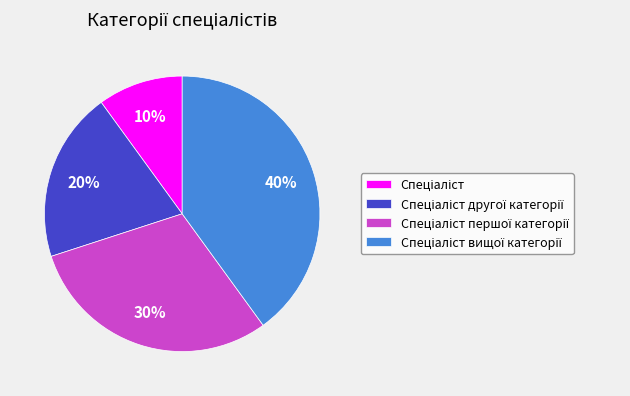

To the nearest percent, what is the difference between the largest and smallest slice percentages?

30%